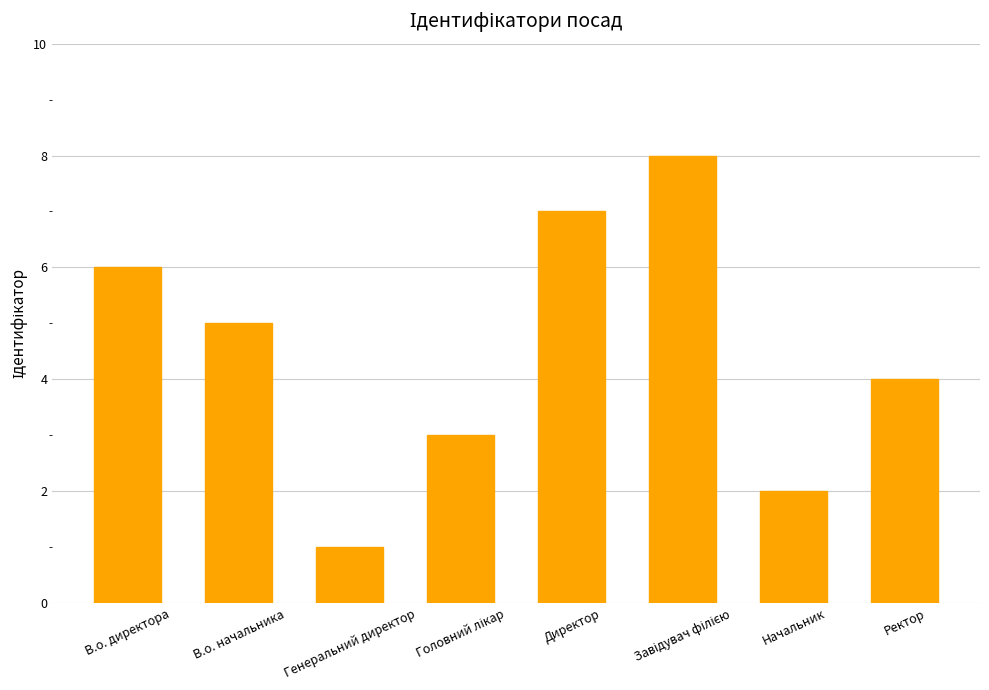

Which label corresponds to the smallest value in the chart?

Генеральний директор